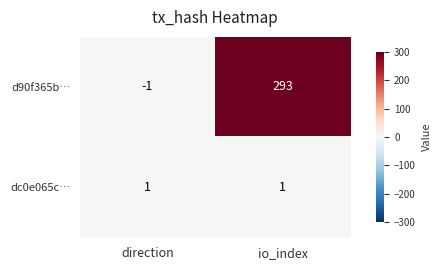

Is it true that dc0e065c… equals 2 at io_index?

False